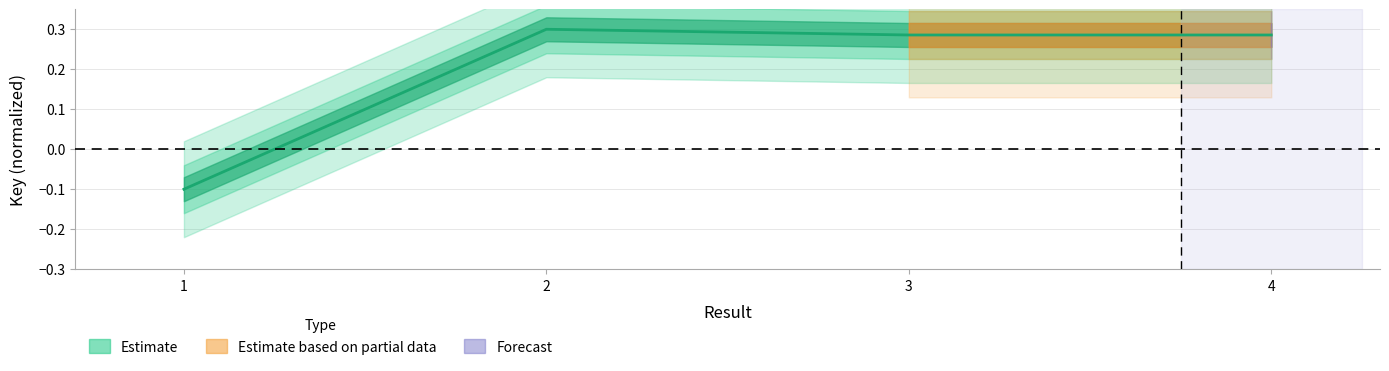

How many categories are shown in the chart?

4